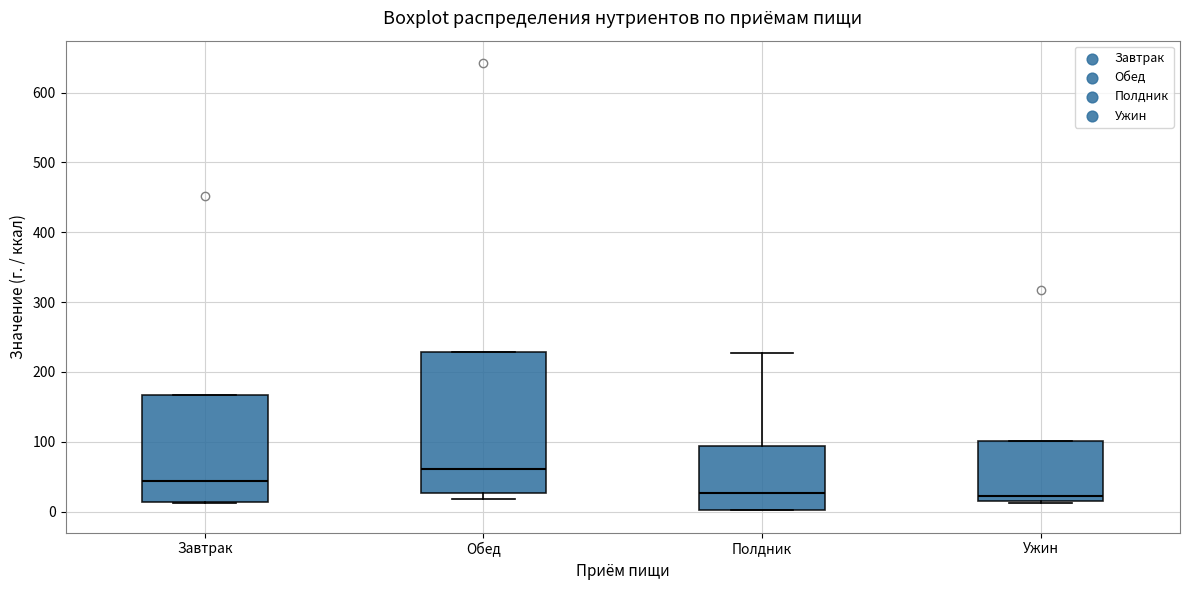

Reading left to right, read every box against the y-axis: the position of its median line, the range the box covers, and the ends of its whiskers. The values are not printed on the chart, so give them approximately, as read against the axis.

Завтрак: median 40, box 10 to 170, whiskers 10 to 170
Обед: median 60, box 30 to 230, whiskers 20 to 230
Полдник: median 30, box 0 to 90, whiskers 0 to 230
Ужин: median 20 (just above the box's lower edge), box 20 to 100, whiskers 10 to 100